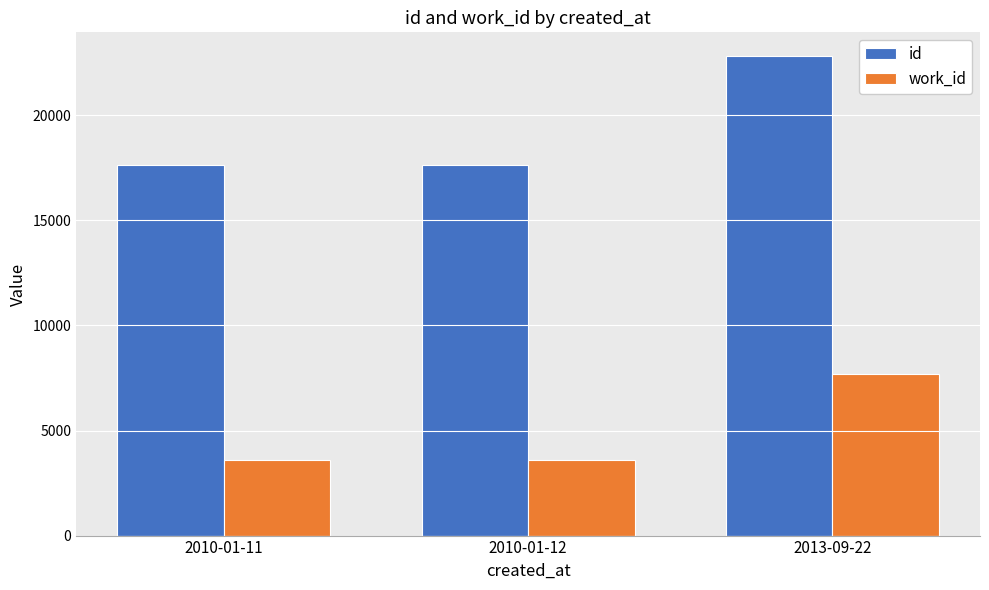

Where is id nearest to the value 20226?

2010-01-12